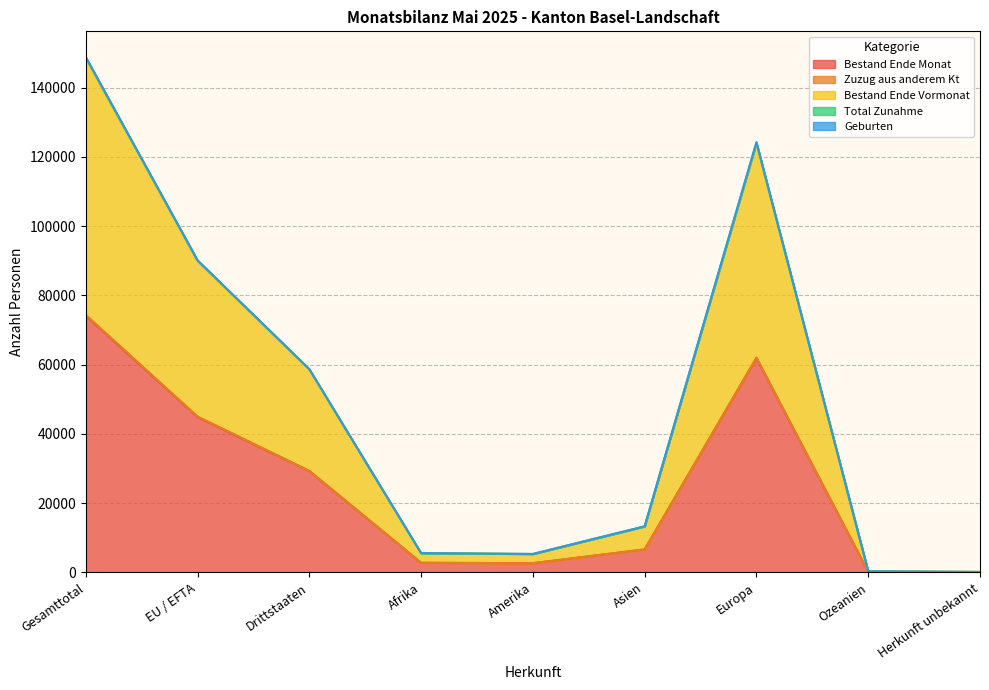

At which category does the chart reach its minimum across all series?

Herkunft unbekannt